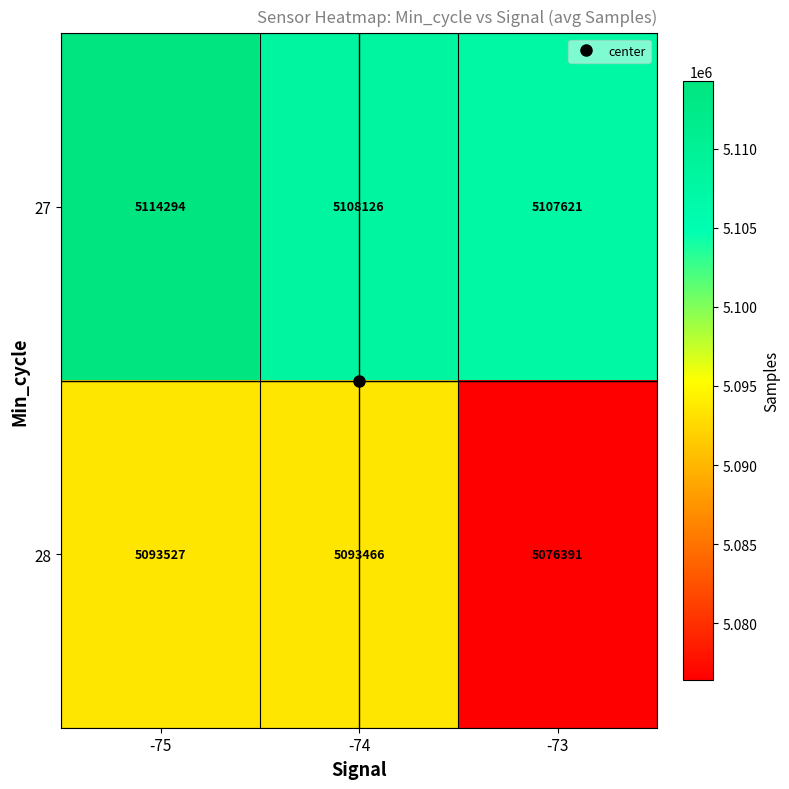

How many distinct data groups are displayed?

2